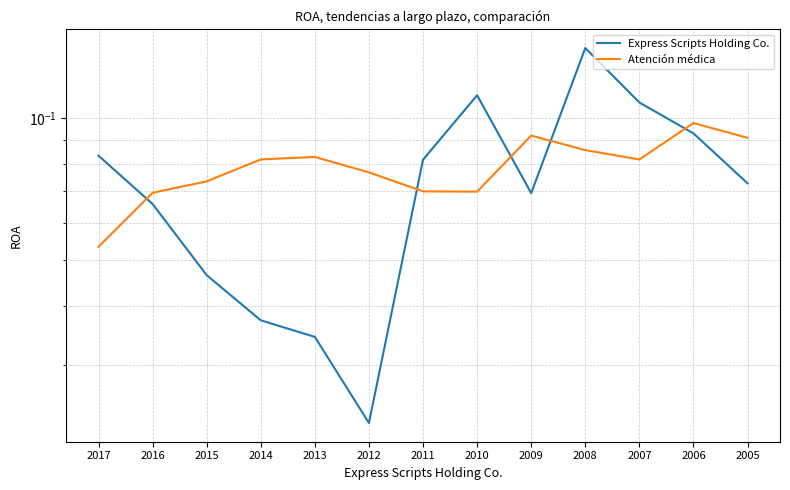

Does the chart display data point markers on the line(s)?

No